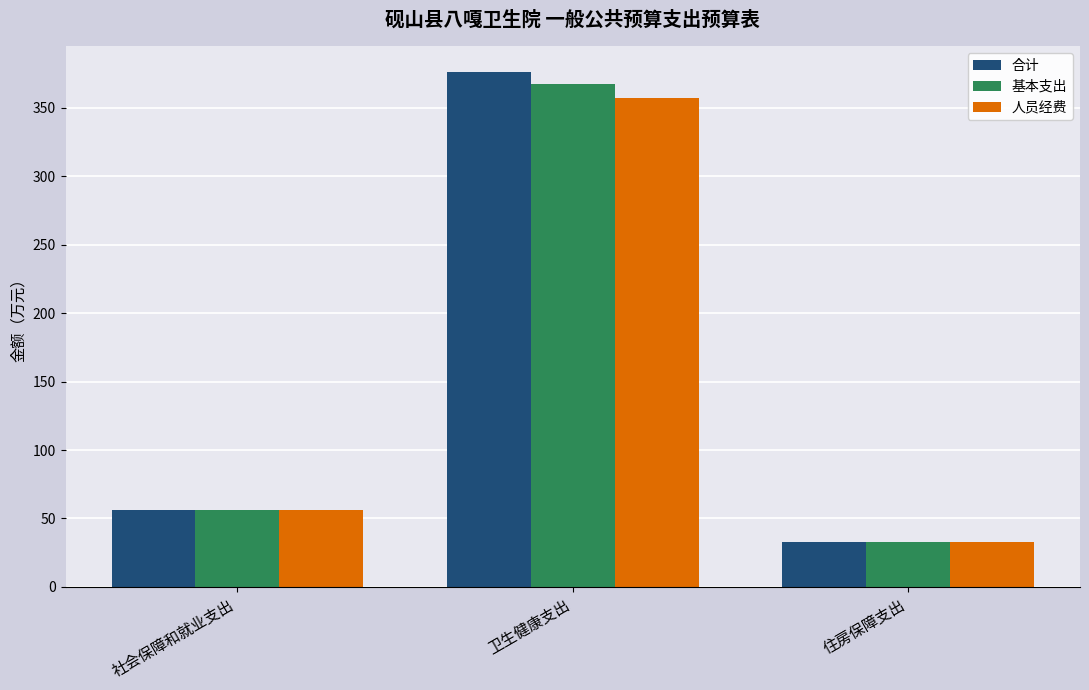

What is the label of the 2nd bar from the right?

卫生健康支出